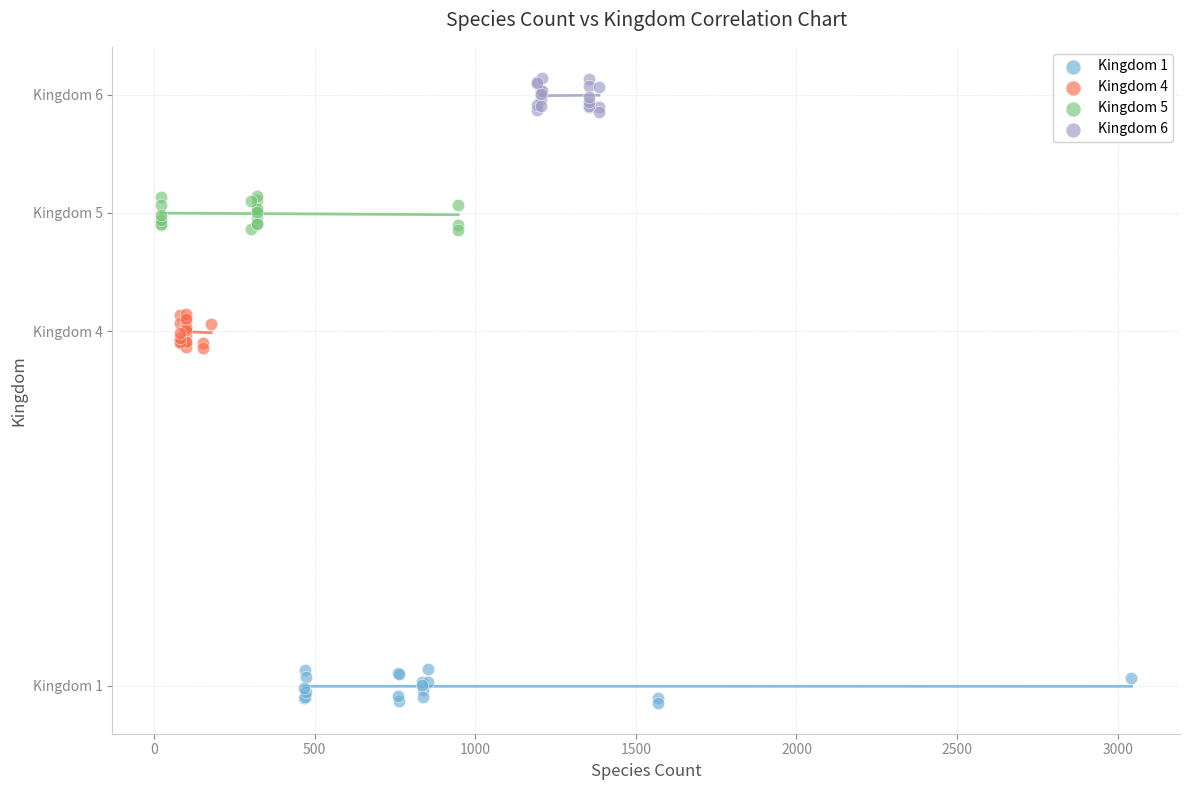

Which series contains the lowest Y value?

Kingdom 1